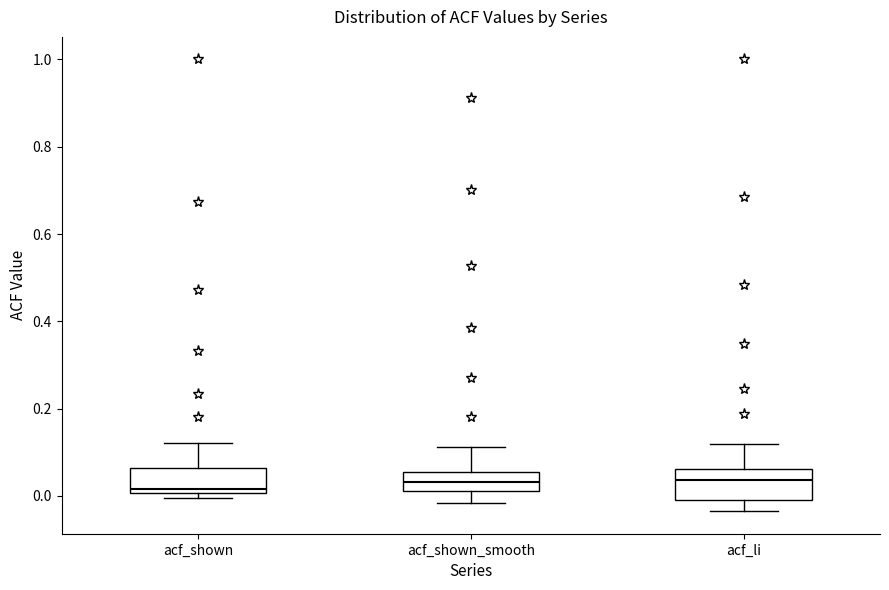

Reading left to right, transcribe this box plot: for each box, give where its median line is, the range the box spans, and where its two whiskers end, as read against the y-axis. The values are not printed on the chart, so give them approximately, as read against the axis.

acf_shown: median 0.02, box 0.00 to 0.06, whiskers 0.00 (just below the box's lower edge) to 0.12
acf_shown_smooth: median 0.04, box 0.02 to 0.06, whiskers -0.02 to 0.12
acf_li: median 0.04, box 0.00 to 0.06, whiskers -0.04 to 0.12